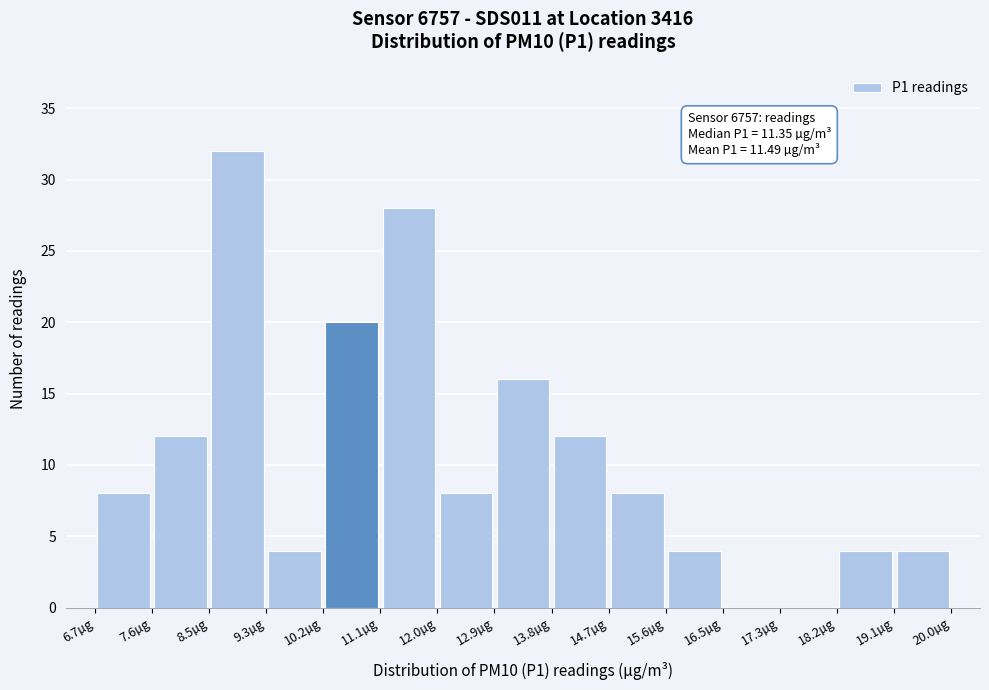

Over which range of the x-axis is the bar tallest?

8.5 to 9.3